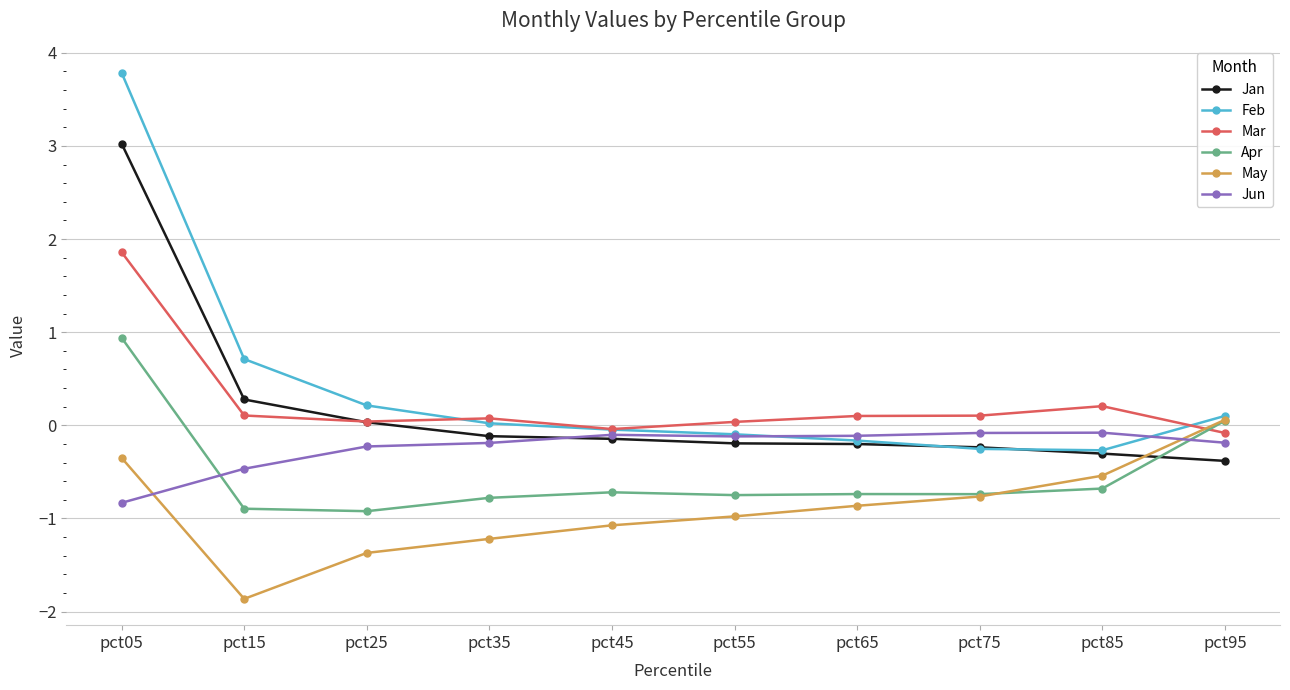

True or false: May has a value of -0.4 at pct65.

False